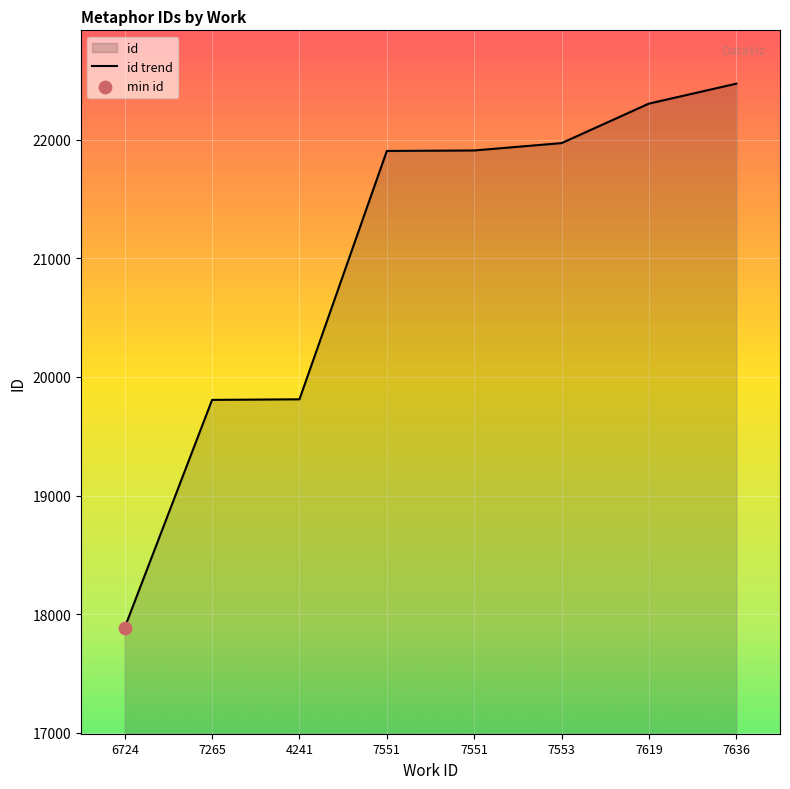

What is the ratio of the value at 7551 to the value at 7636?

1.0